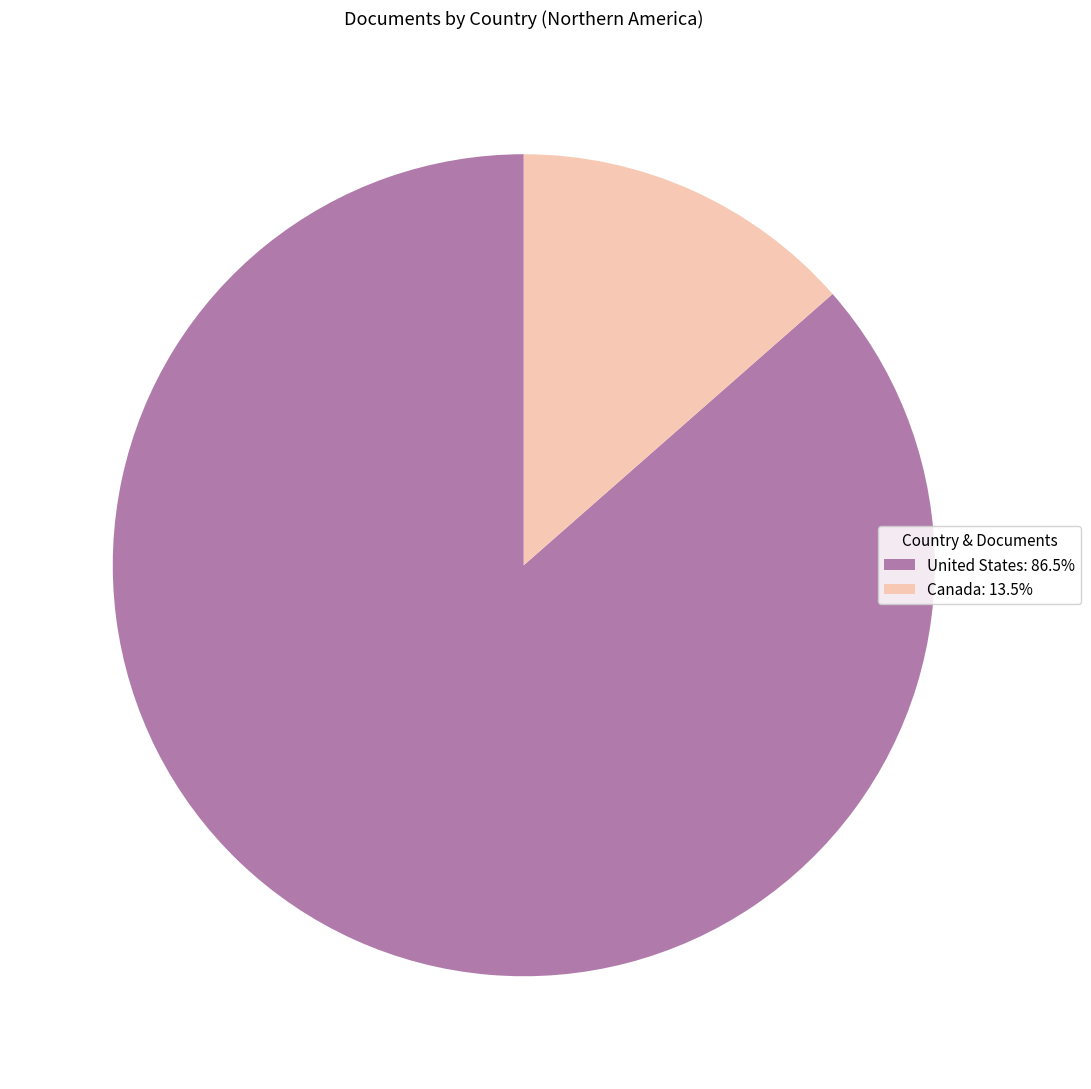

Which category accounts for the majority?

United States